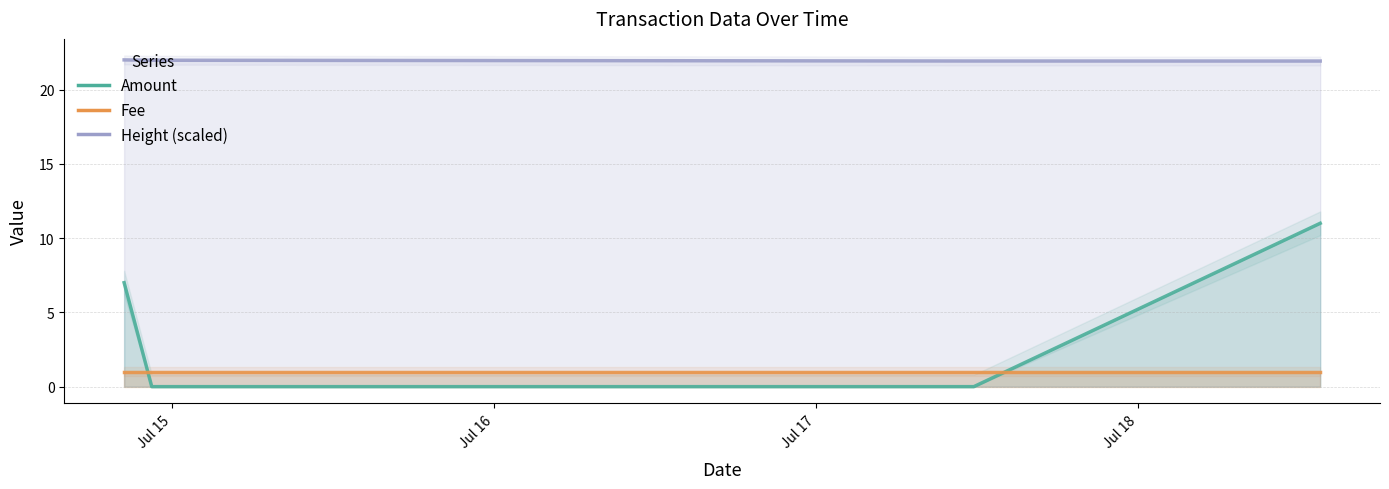

What is the average value of the Amount series?

4.5